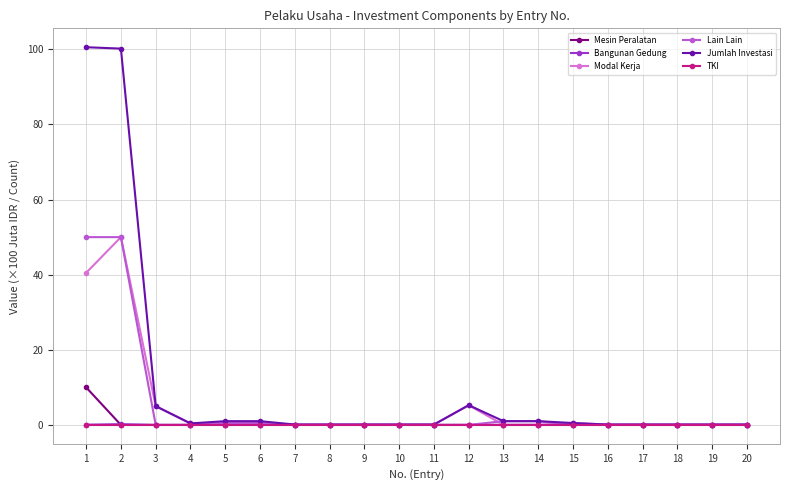

What value does the Lain Lain series have at 1?

50.0